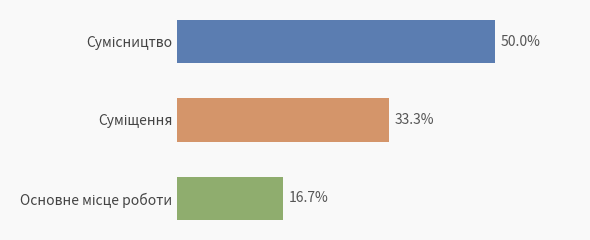

What is the difference between the values at Основне місце роботи and Суміщення?

1